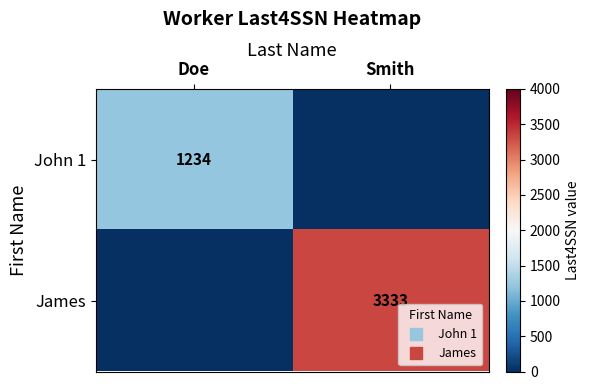

List the series in order of their overall mean, highest first.

James, John 1